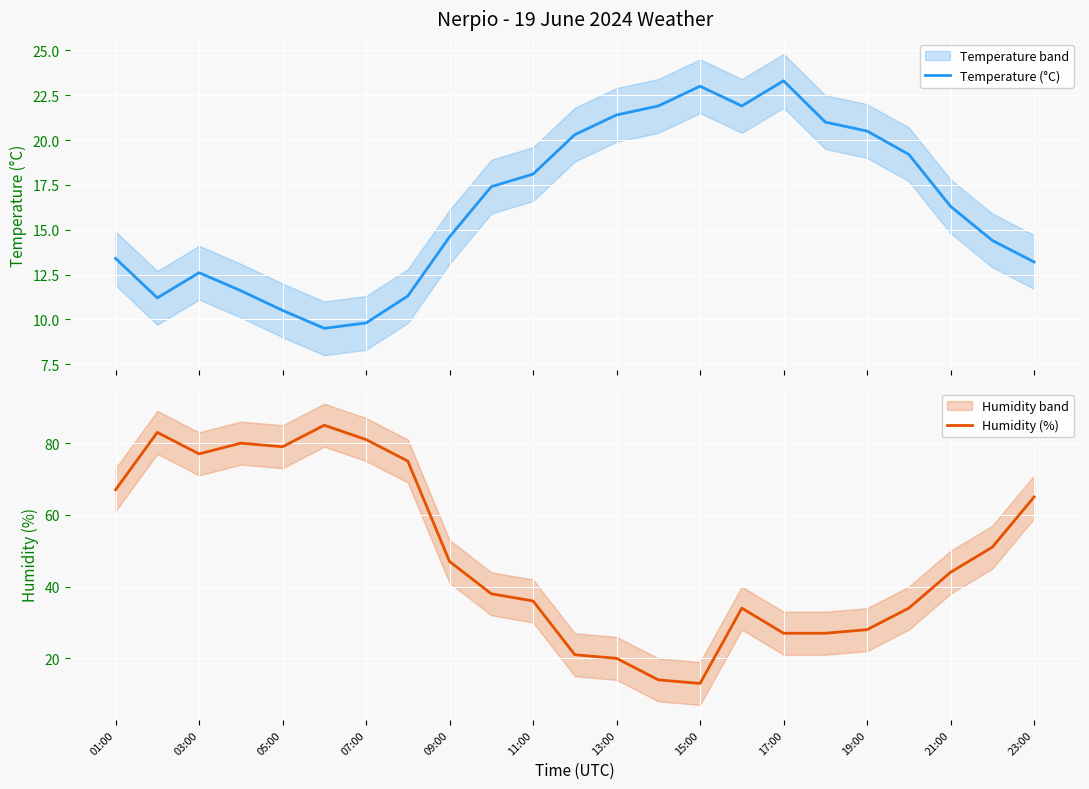

What is the value of the Humidity (%) point at the 16th from the left?

34.0